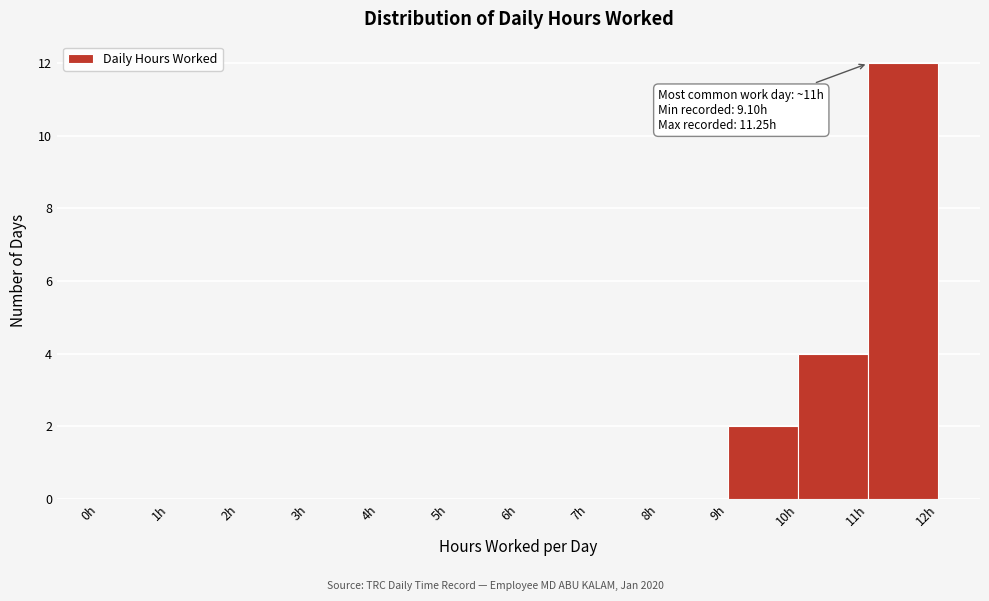

Over which range of the x-axis is the bar tallest?

11 to 12